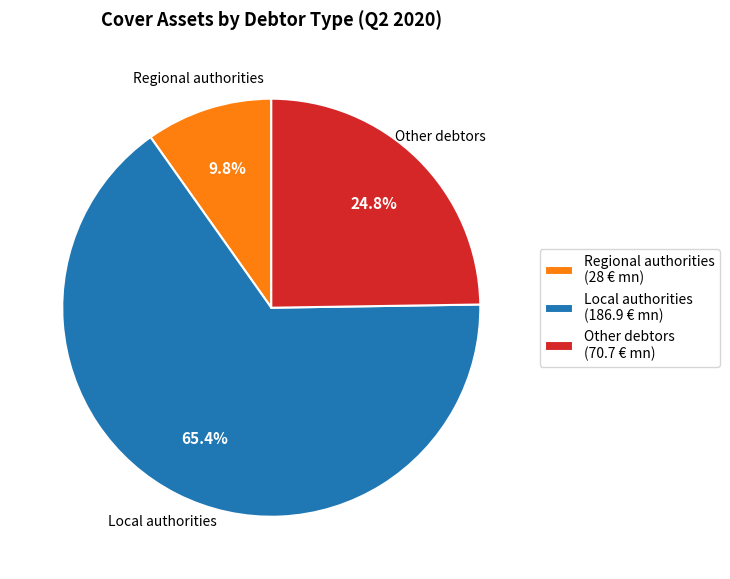

Between Regional authorities and Other debtors, which is larger?

Other debtors